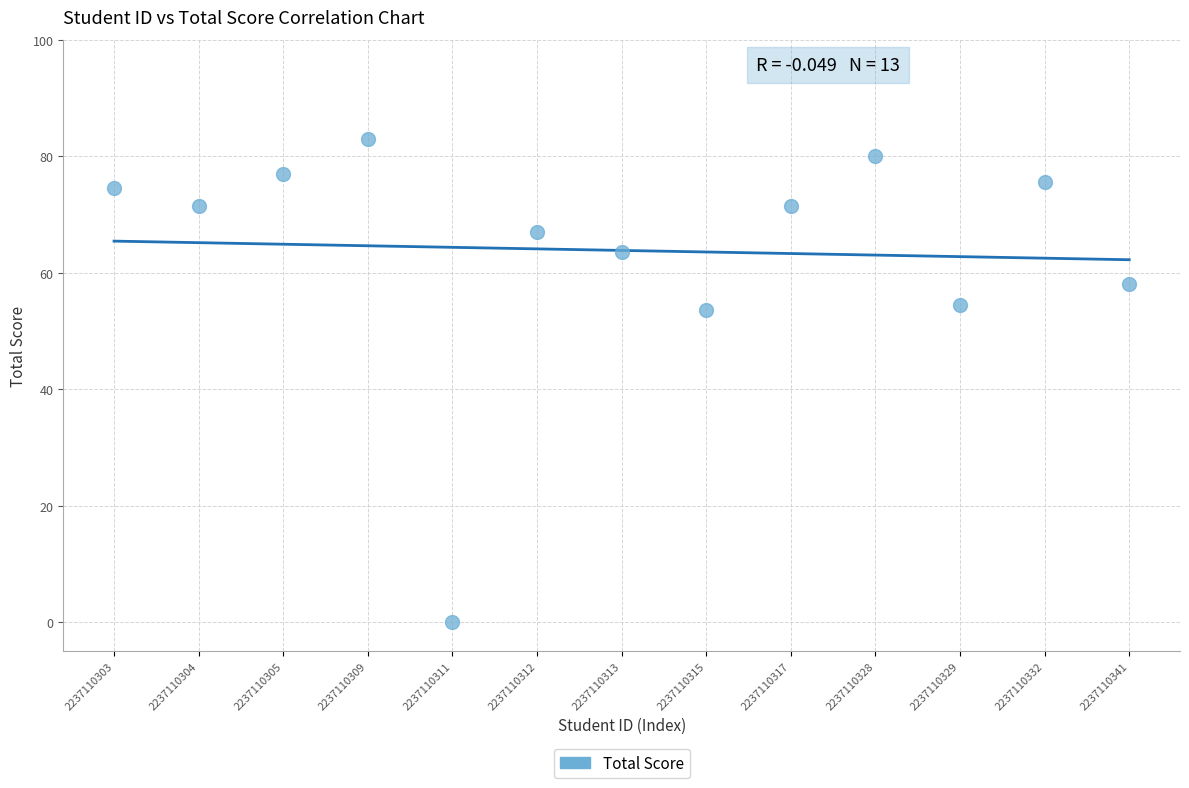

What is the range of Y values (max minus min)?

83.0